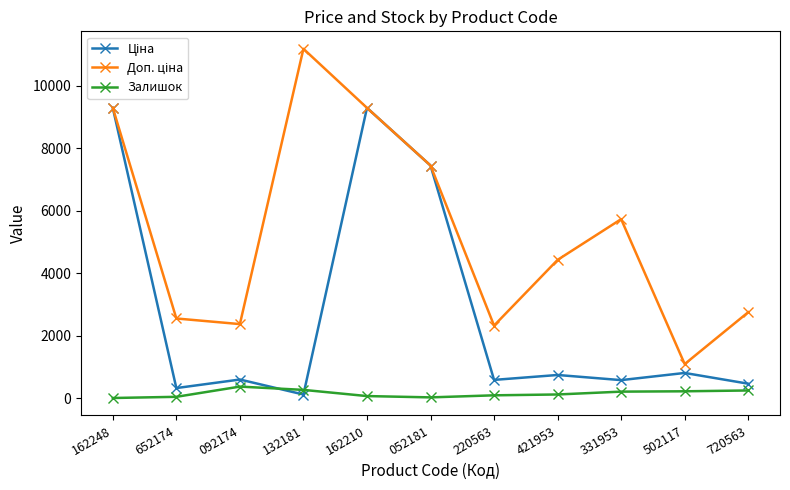

What is the total value across all series at 092174?

3323.2